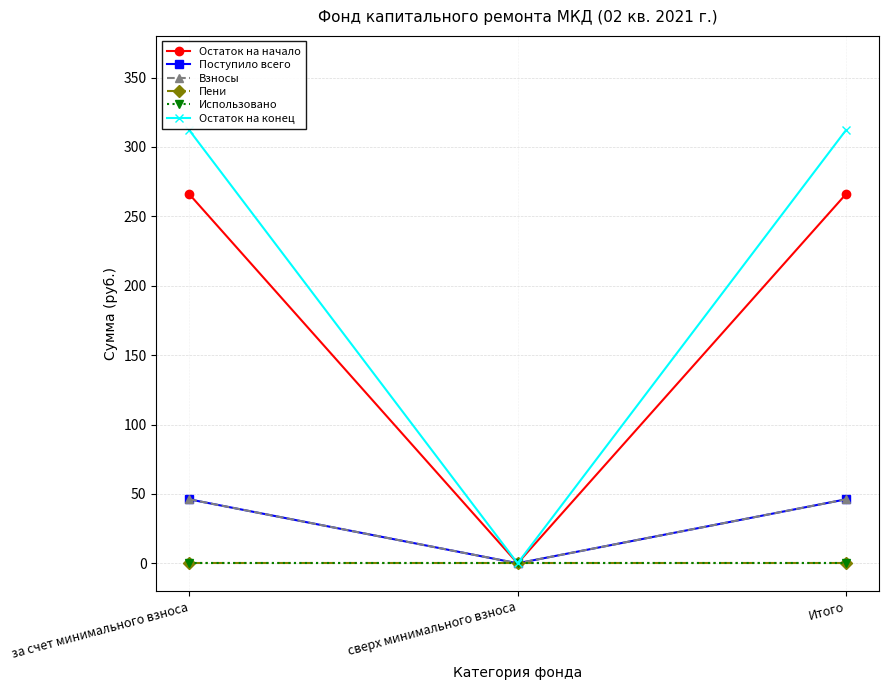

What is the sum of the Поступило всего values at за счет минимального взноса and сверх минимального взноса?

46.1